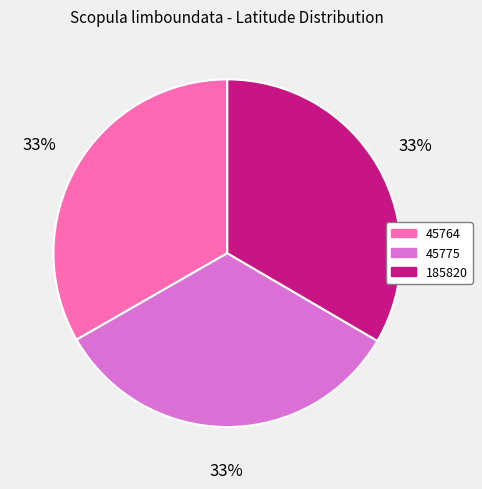

Count the number of slices in the pie.

3